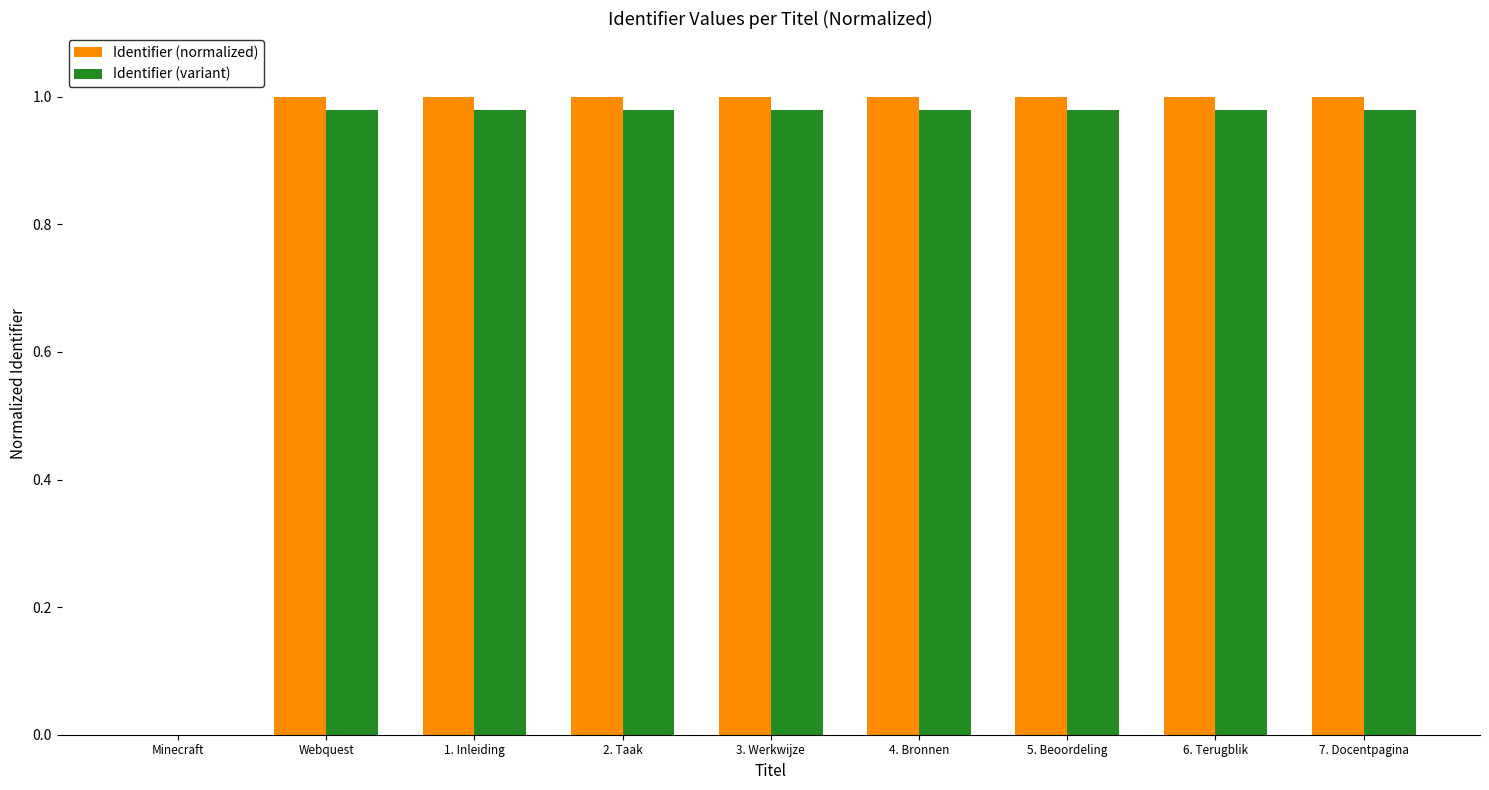

What is the sum of all Identifier (normalized) values?

8.0